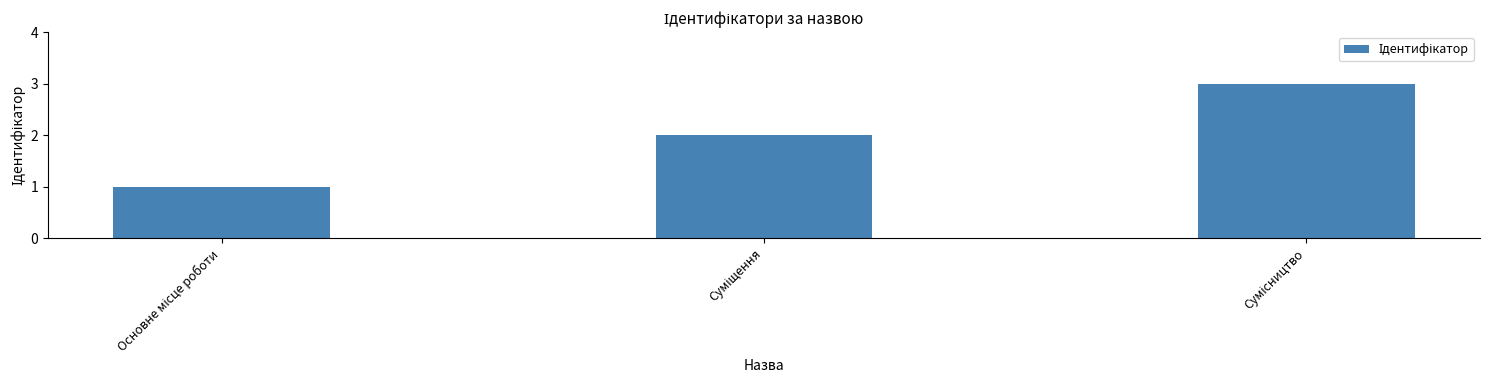

What is the smallest value displayed?

1